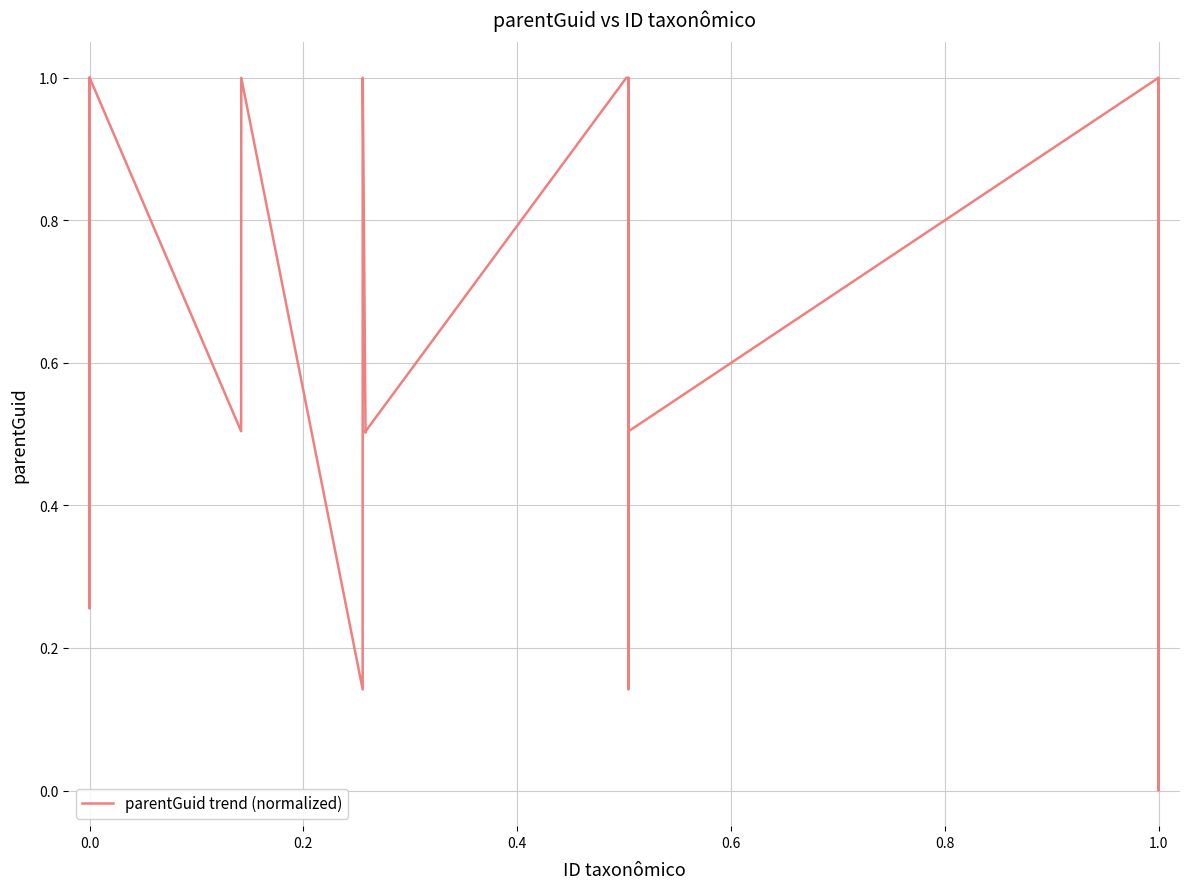

What is the greatest value displayed?

1.0